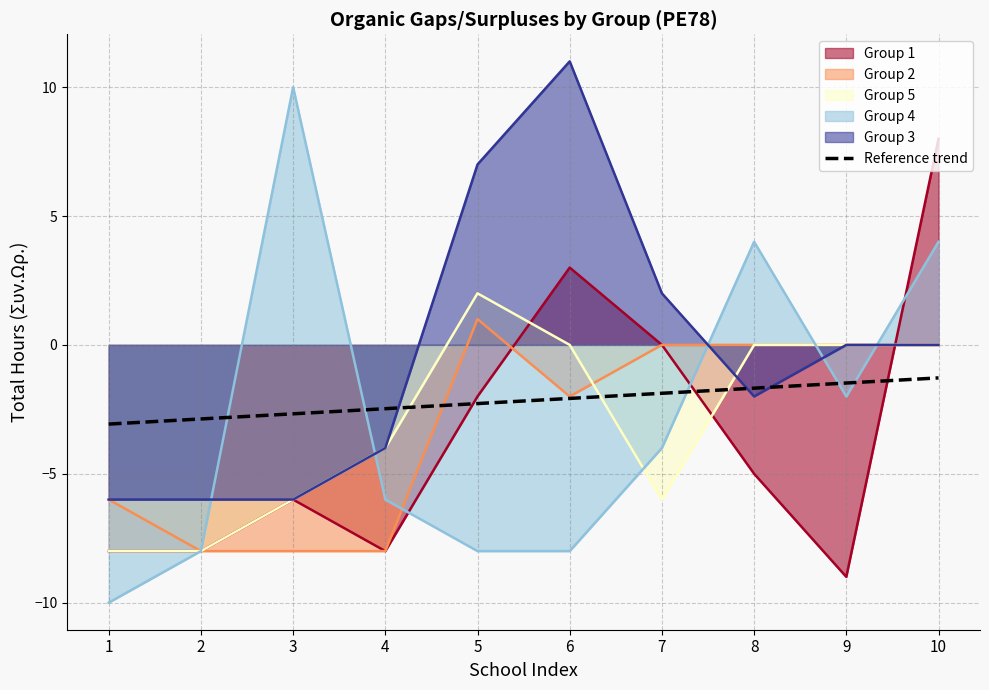

True or false: the data has more than 0 interior local peaks.

False